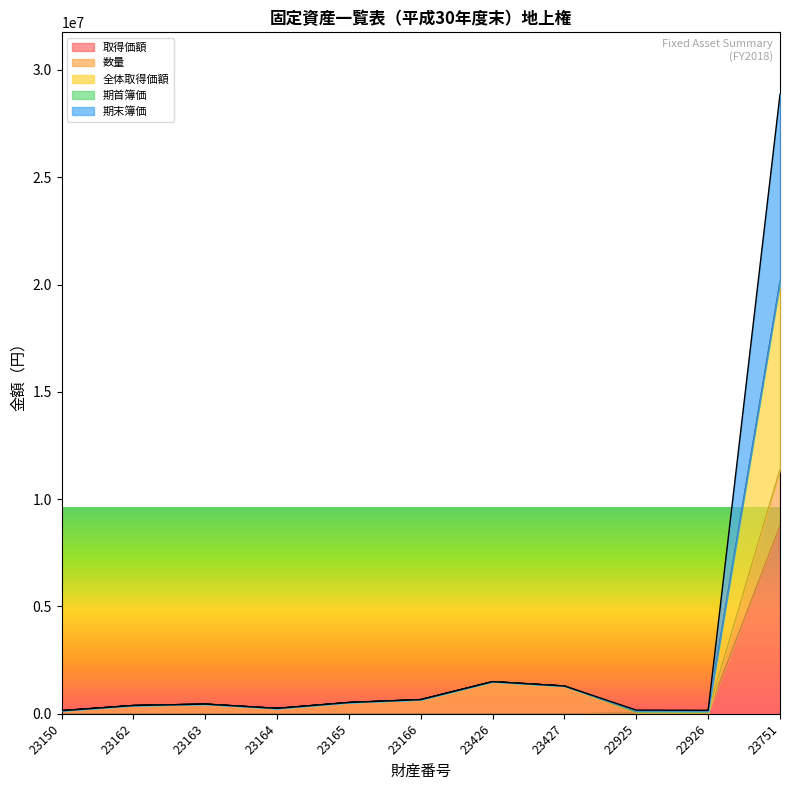

Which series changed the most between 23166 and 23426?

全体取得価額